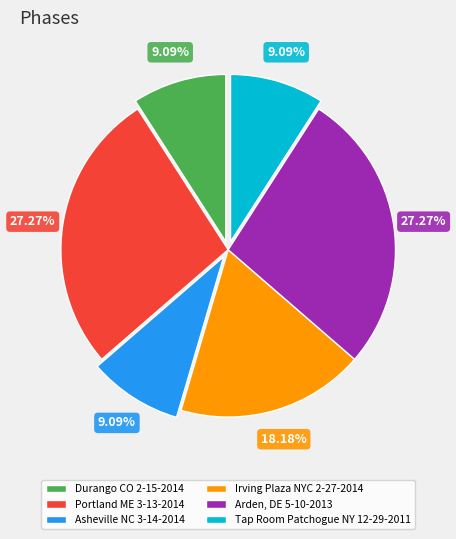

Which has a higher value, Tap Room Patchogue NY 12-29-2011 or Portland ME 3-13-2014?

Portland ME 3-13-2014